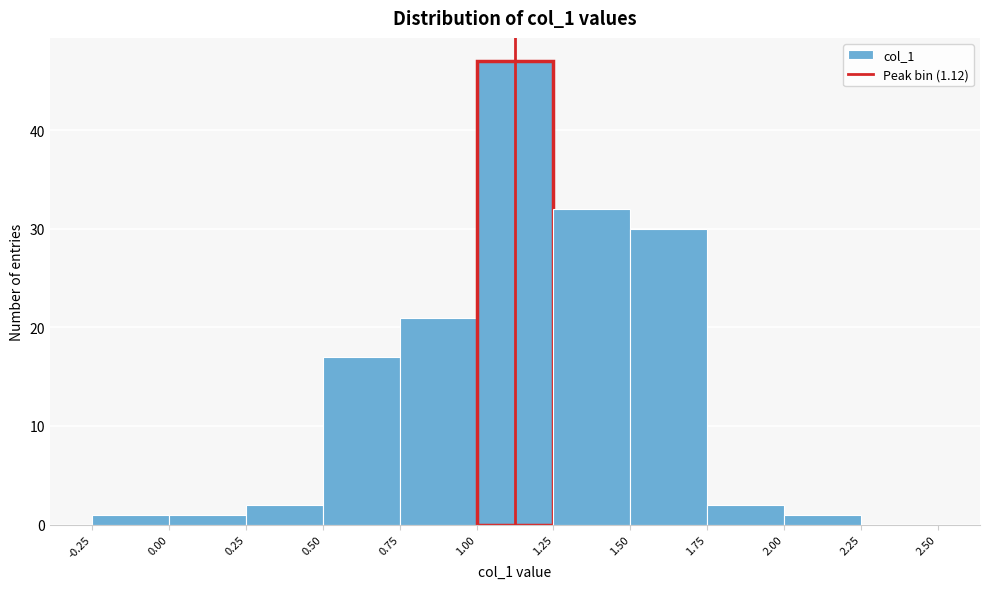

Reading left to right, transcribe this chart: for each bar, give the range it covers on the x-axis and its height. The values are not printed on the chart, so give them approximately, as read against the axis.

-0.25 to 0.00: 1
0.00 to 0.25: 1
0.25 to 0.50: 2
0.50 to 0.75: 17
0.75 to 1.00: 21
1.00 to 1.25: 47
1.25 to 1.50: 32
1.50 to 1.75: 30
1.75 to 2.00: 2
2.00 to 2.25: 1
2.25 to 2.50: 0